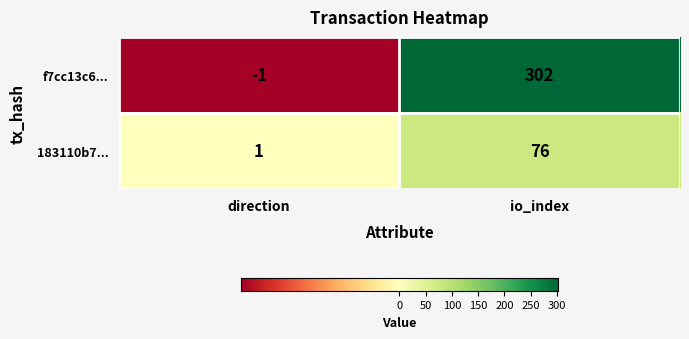

Which series has the largest total across all categories?

f7cc13c6...